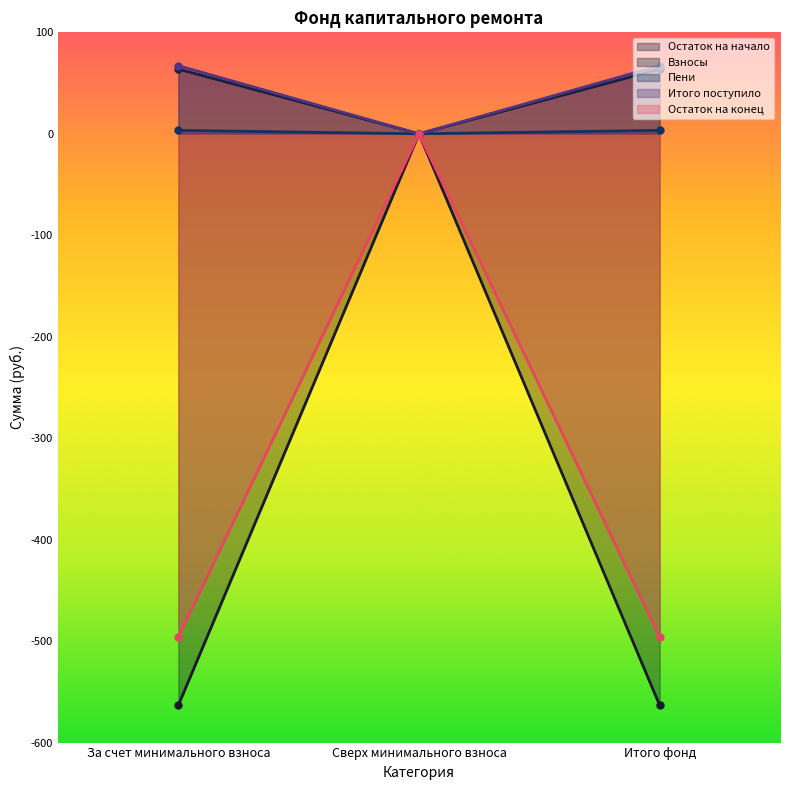

What is the spread (max minus min) of values at Итого фонд?

630.4